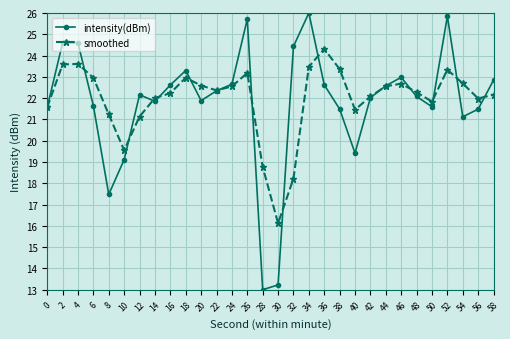

In smoothed, how many points are lower than both neighbors (excluding endpoints)?

6